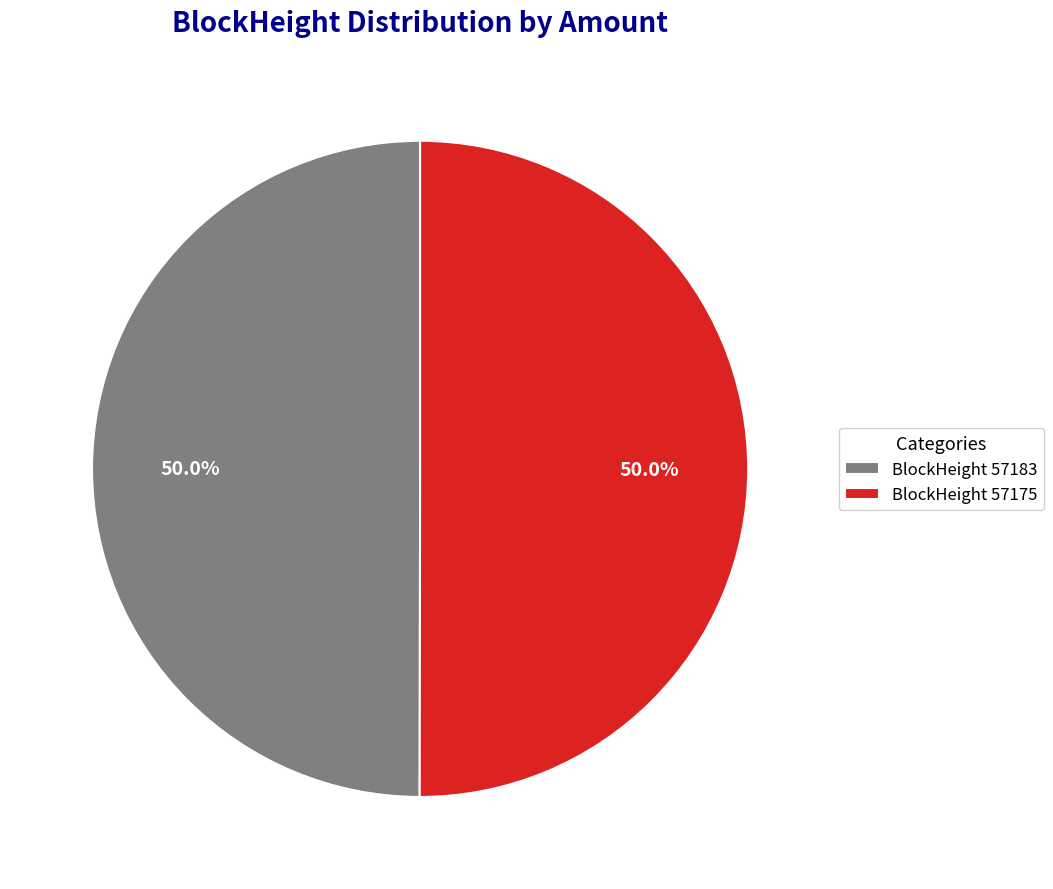

Approximately how many times larger is the value at BlockHeight 57183 compared to BlockHeight 57175?

1.0